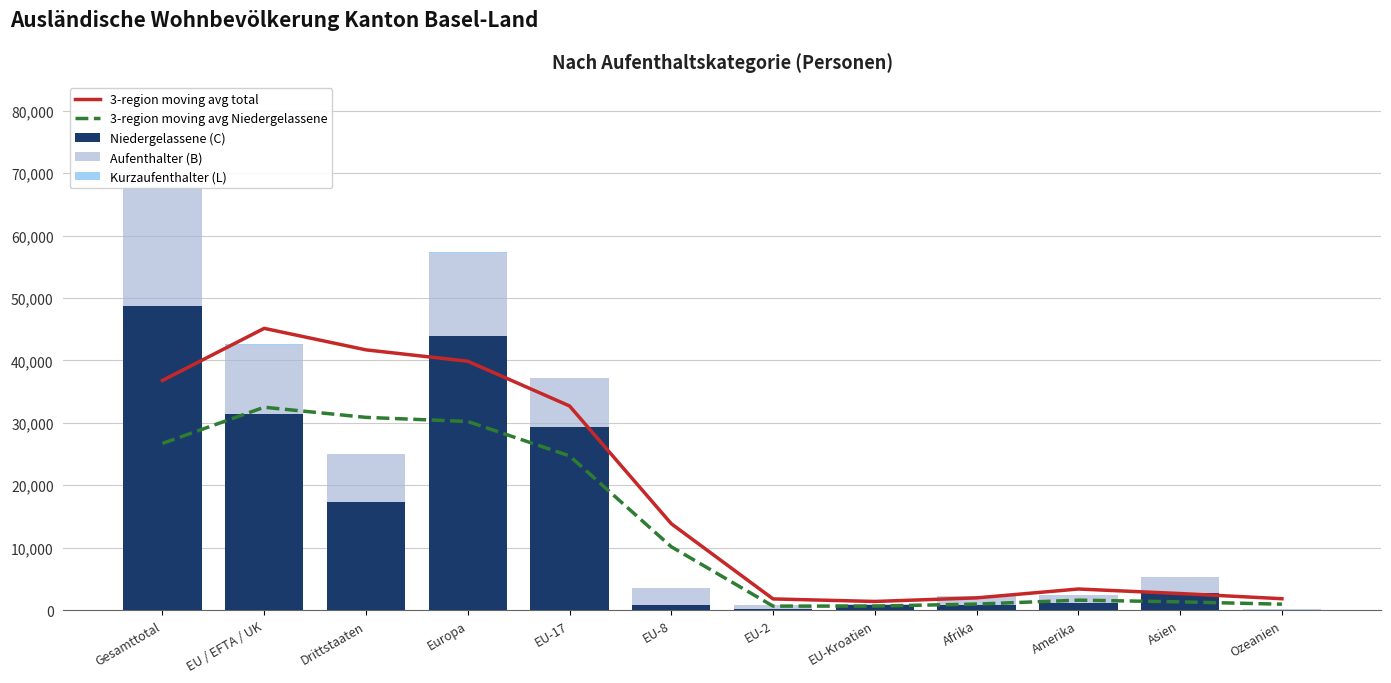

What is the maximum value shown in the chart?

48753.0